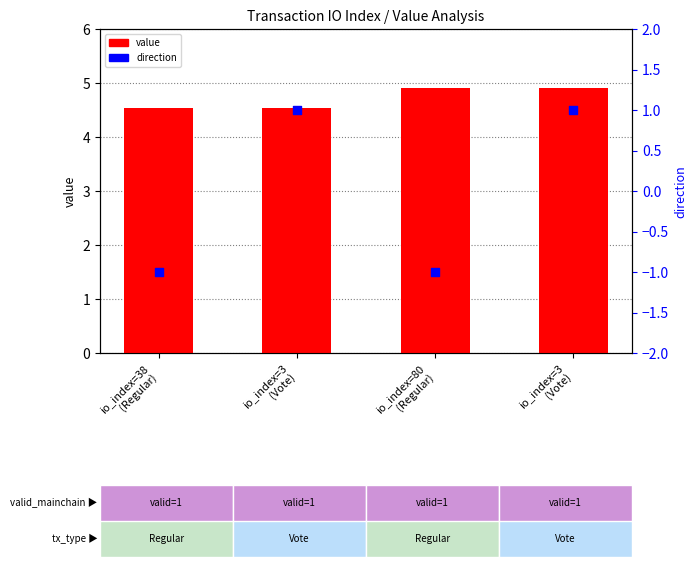

Which series reaches the minimum Y coordinate?

direction